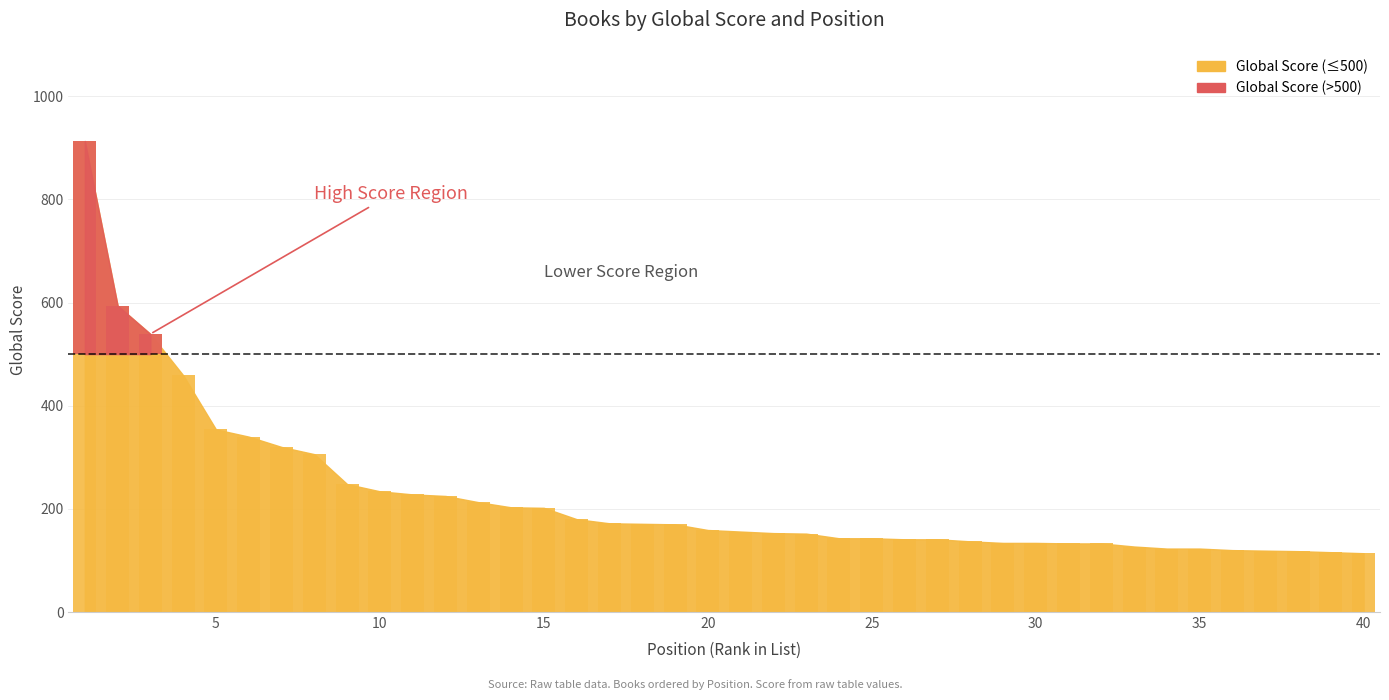

At which label is the value closest to 513?

3